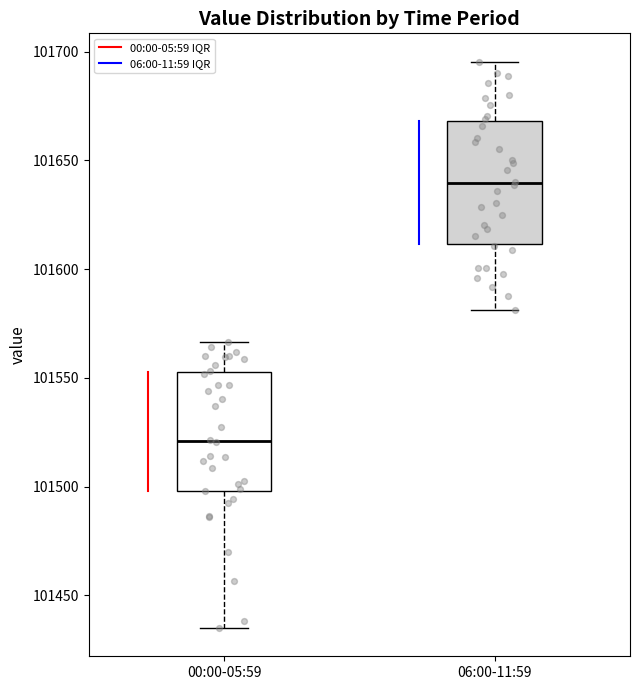

Reading left to right, transcribe this box plot: for each box, give where its median line is, the range the box spans, and where its two whiskers end, as read against the y-axis. The values are not printed on the chart, so give them approximately, as read against the axis.

00:00-05:59: median 101520, box 101500 to 101555, whiskers 101435 to 101565
06:00-11:59: median 101640, box 101610 to 101670, whiskers 101580 to 101695